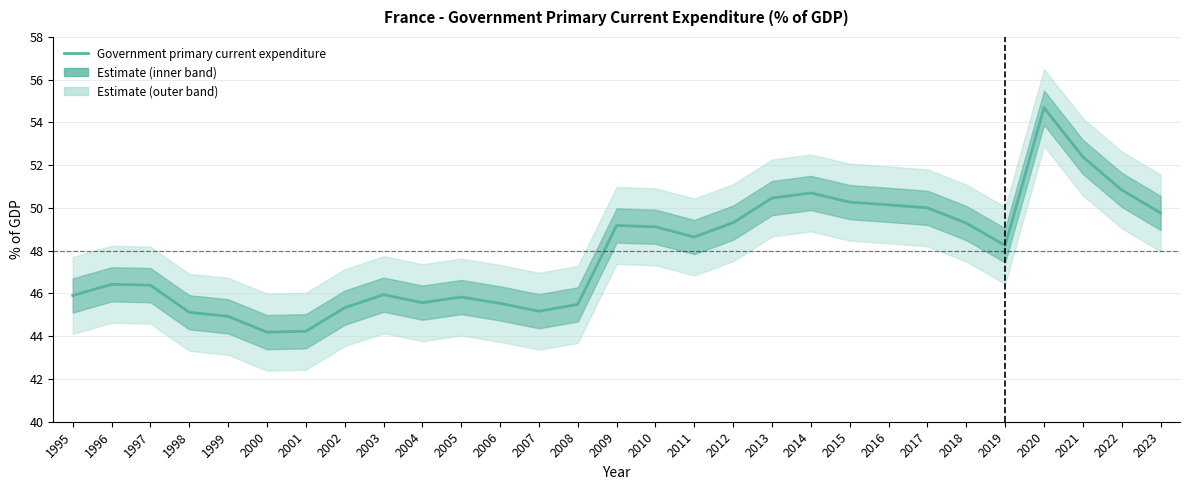

Reading left to right, transcribe all the data shown in this chart.

45.9	46.4	46.4	45.1	44.9	44.2	44.2	45.3	45.9	45.6	45.8	45.5	45.2	45.5	49.2	49.1	48.6	49.3	50.5	50.7	50.3	50.1	50.0	49.3	48.2	54.7	52.4	50.8	49.8